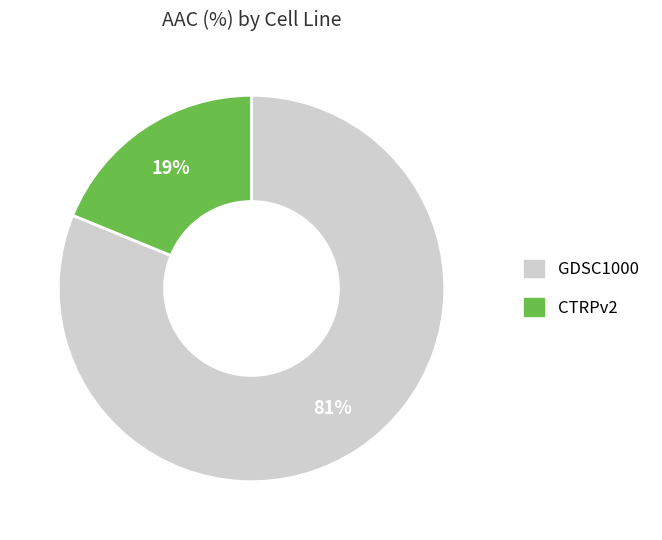

Count the number of slices in the pie.

2